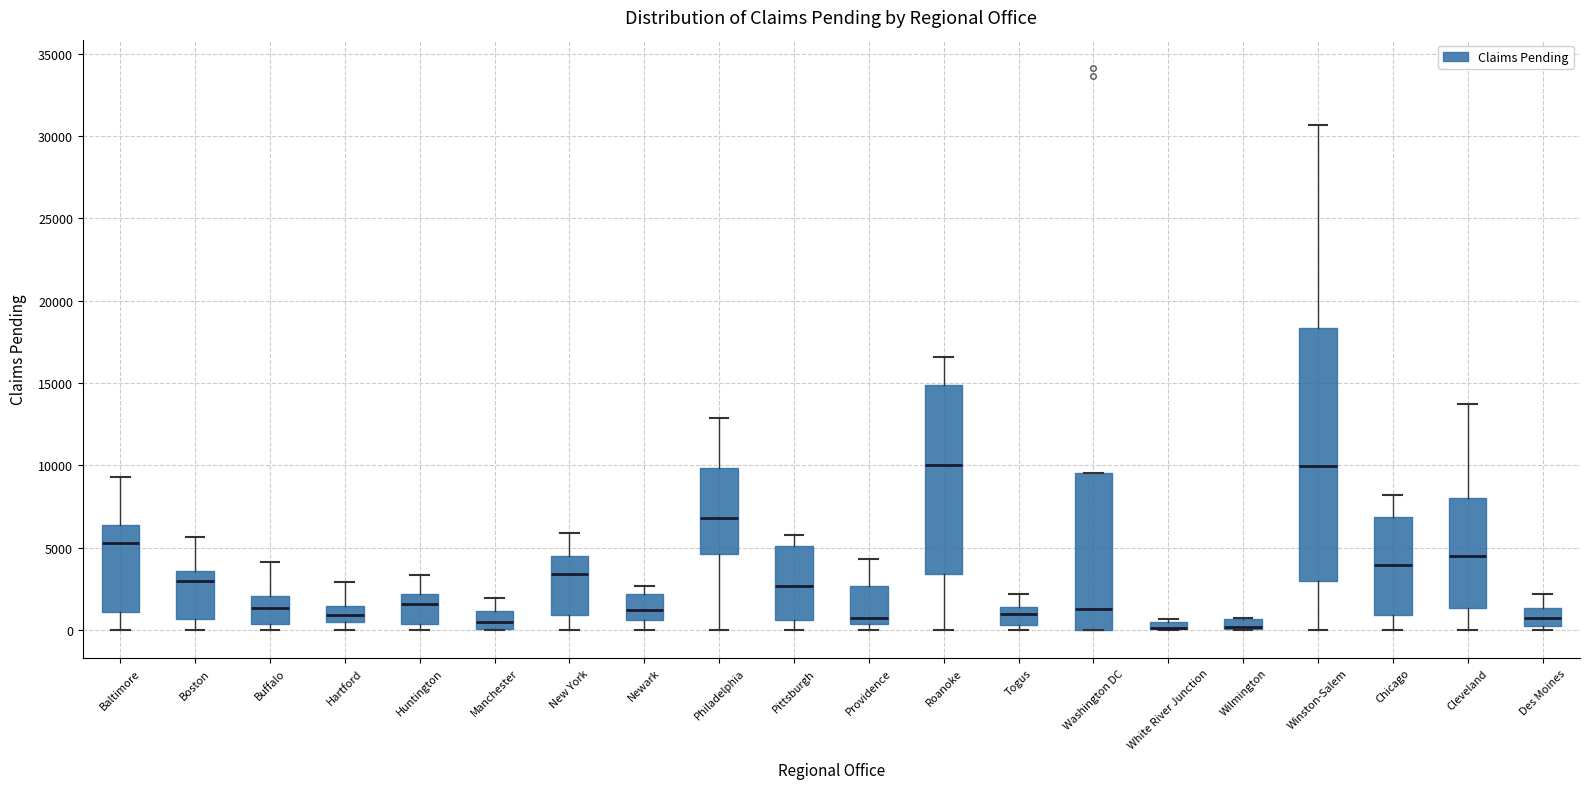

Where is the upper edge of the box for Manchester on the y-axis? The values are not printed on the chart, so give them approximately, as read against the axis.

1000